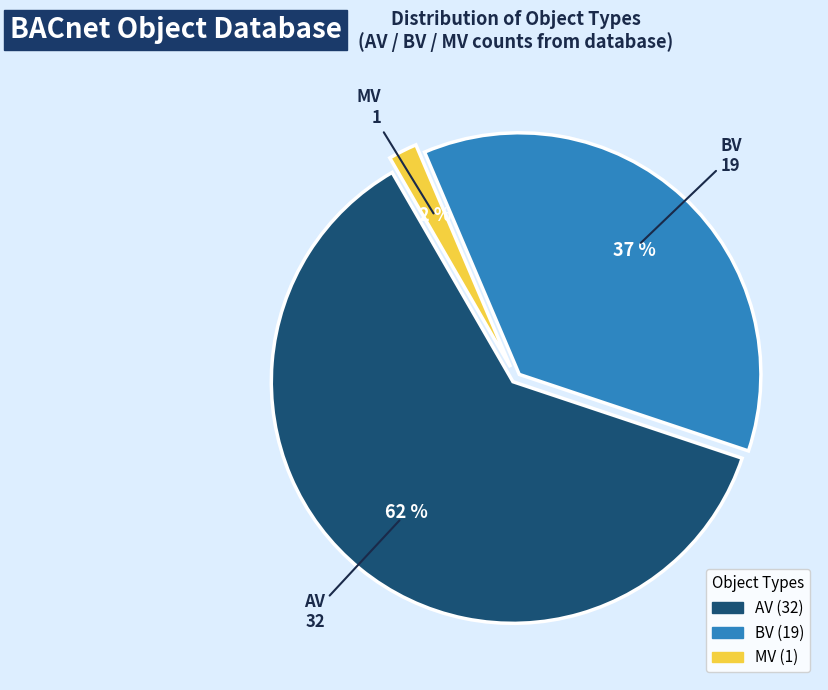

How many segments does this pie chart have?

3